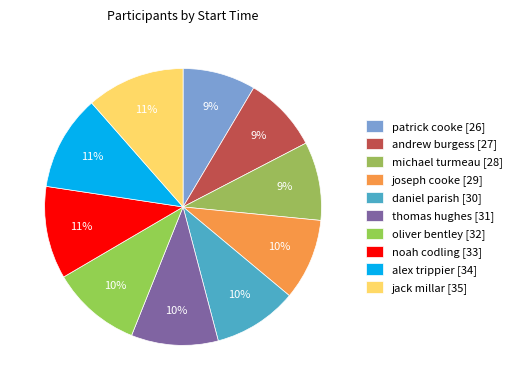

Is there a majority slice in this chart?

No